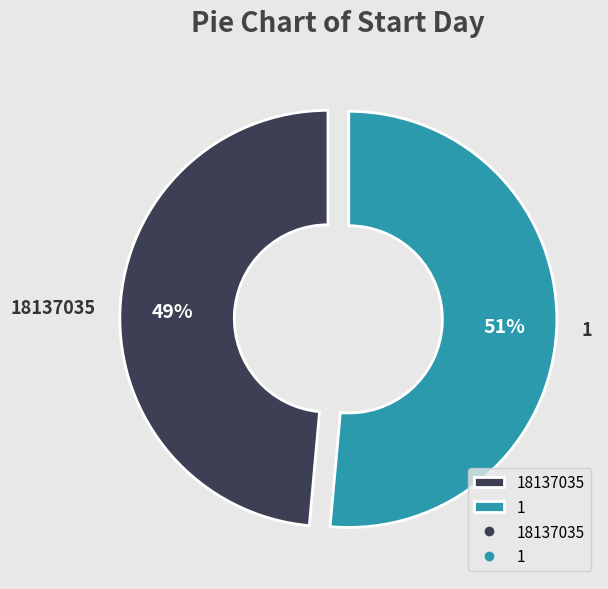

Does any single category account for the majority?

Yes